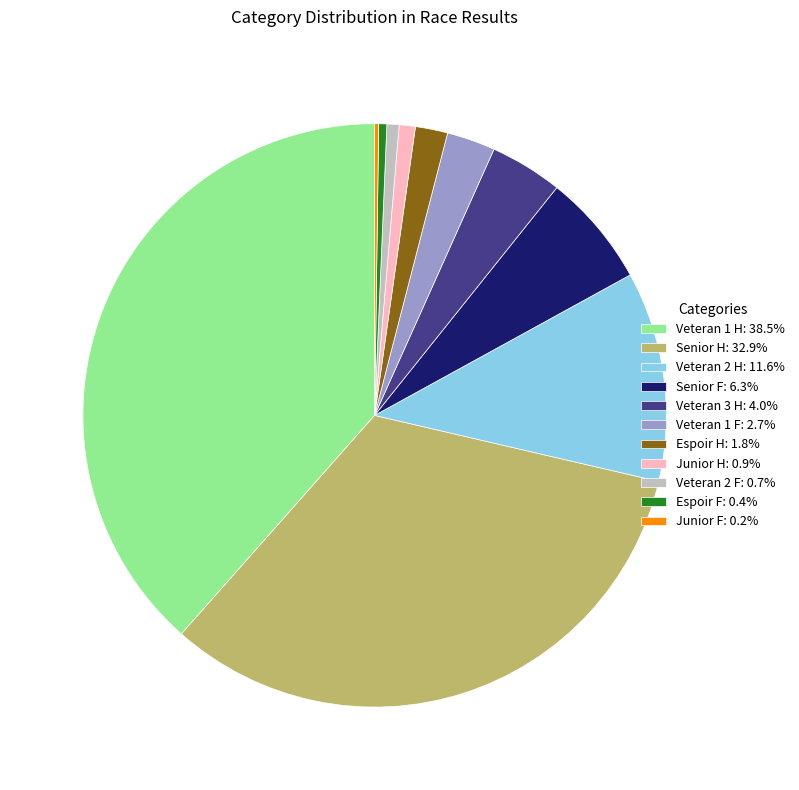

Which slice is the largest?

Veteran 1 H